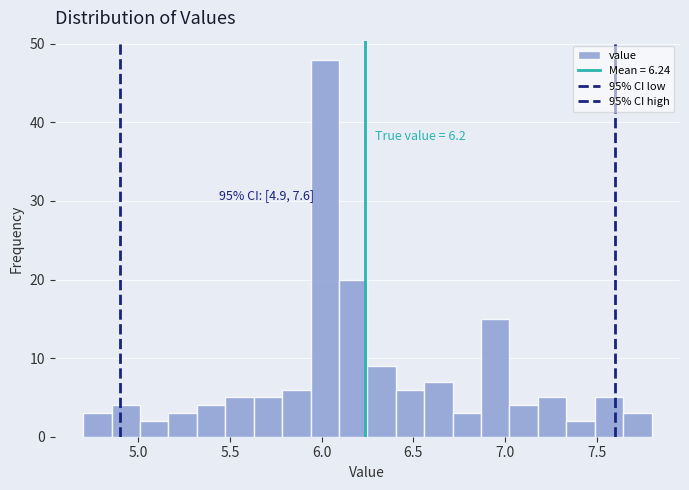

Around what value on the x-axis is the tallest bar? Give the approximate position of its centre, as read against the axis.

6.00